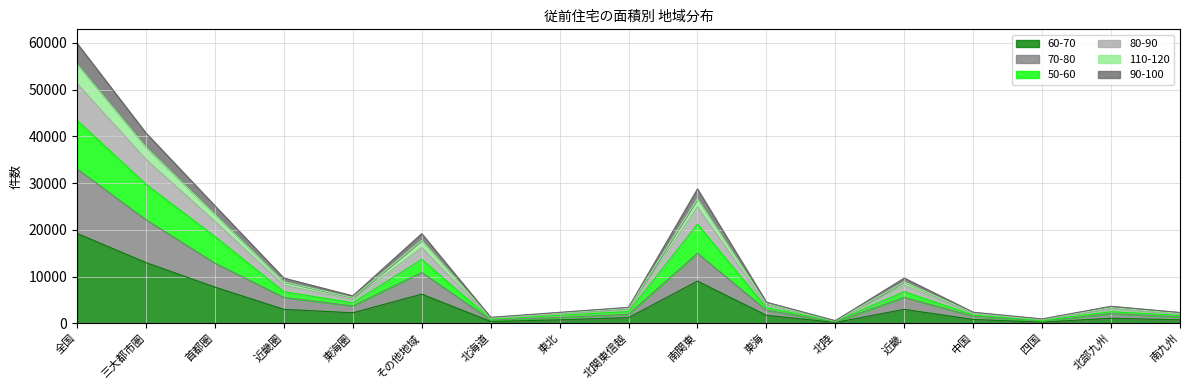

Where is the first local maximum for 90-100?

その他地域